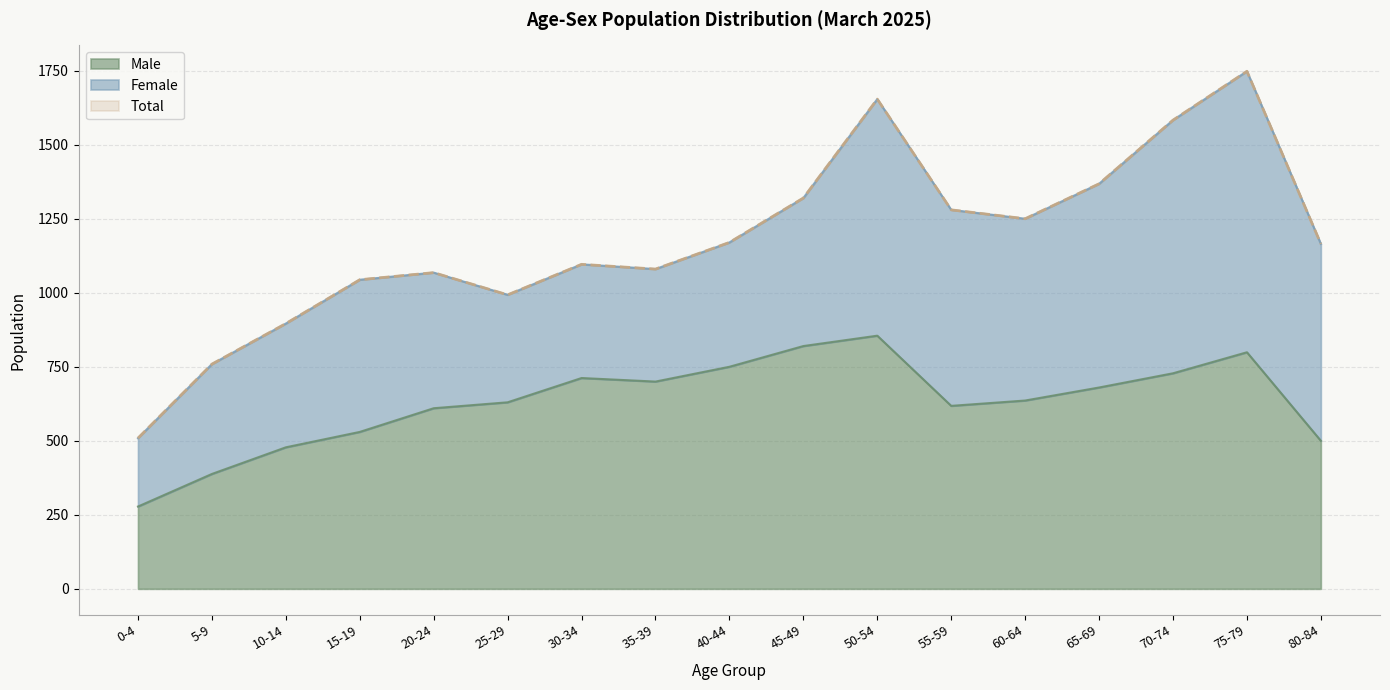

Which label corresponds to the smallest value in the chart?

0-4